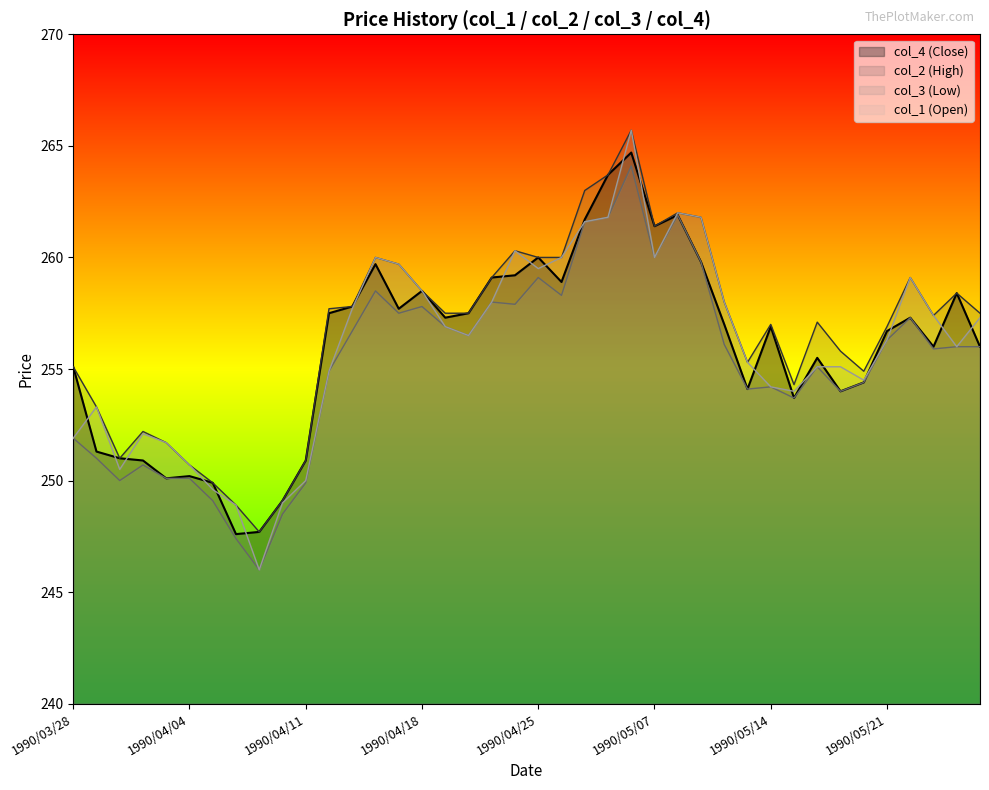

At how many categories does at least one series exceed 254?

30